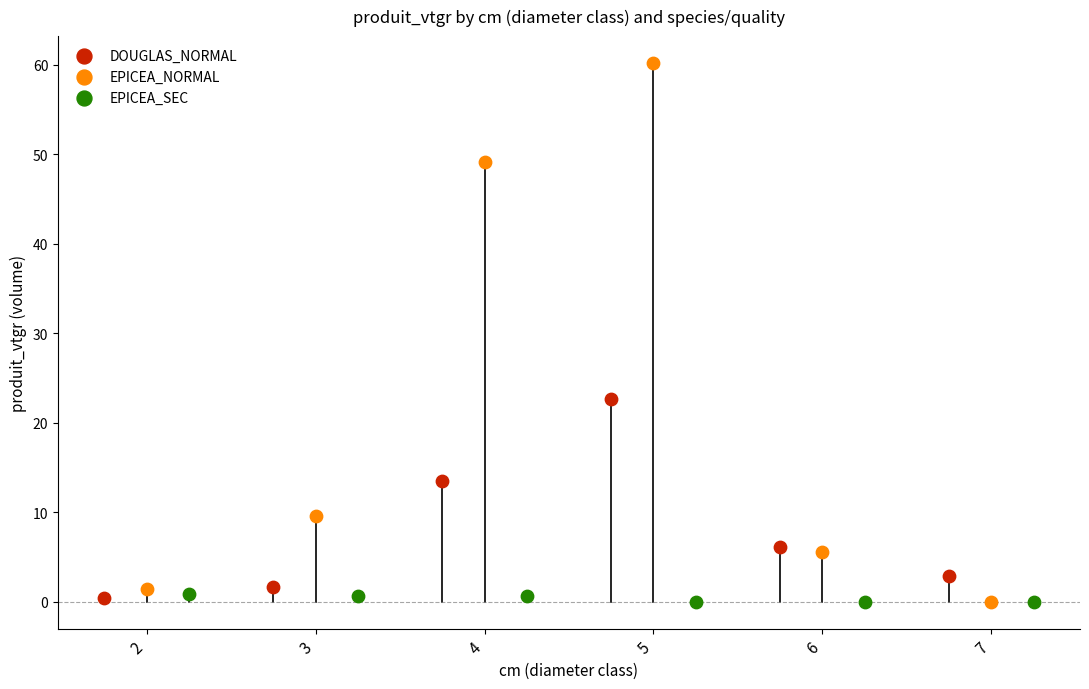

Is the value of produit_nbre at 7 greater than the value of produit_vtgr at 5?

No